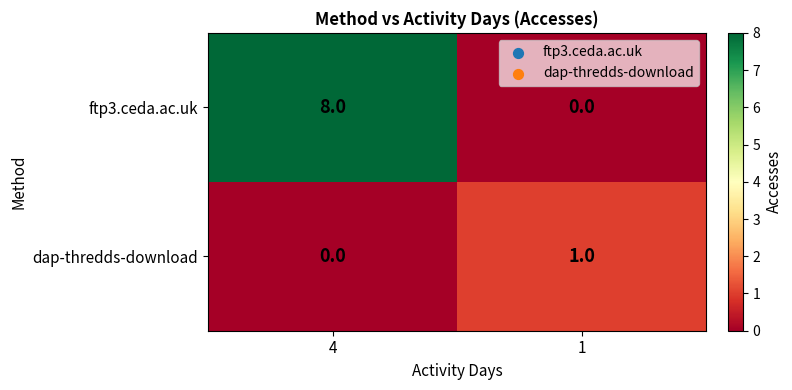

List the series in order of their overall mean, highest first.

ftp3.ceda.ac.uk, dap-thredds-download